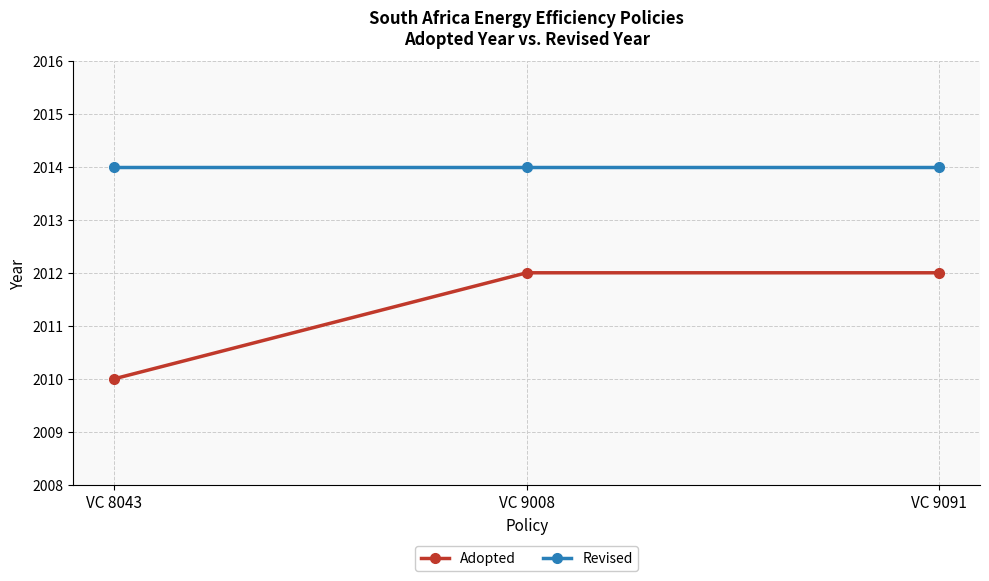

Rank the series at VC 8043 from lowest to highest value.

Adopted, Revised